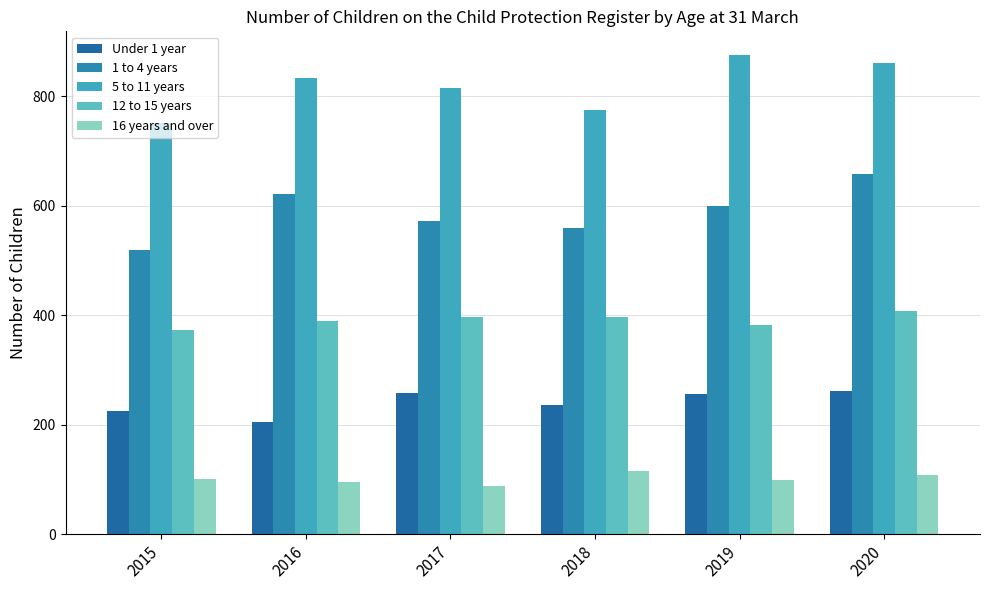

What is the lowest value of the 5 to 11 years series?

751